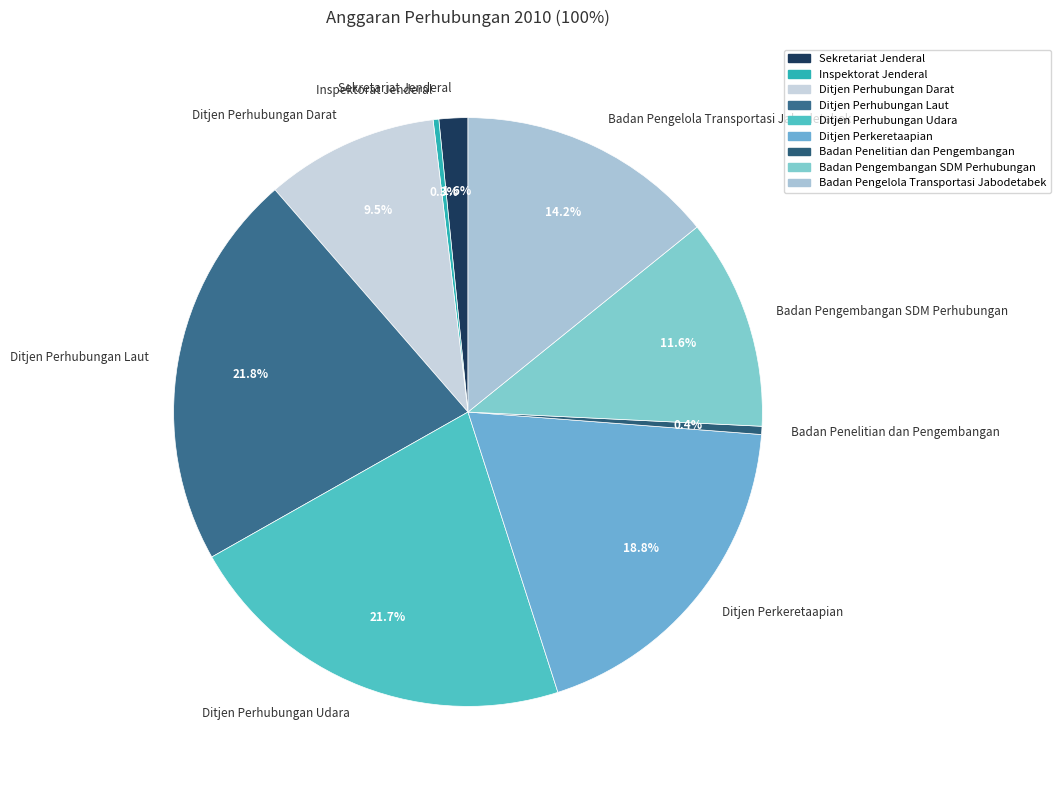

Is there a majority slice in this chart?

No